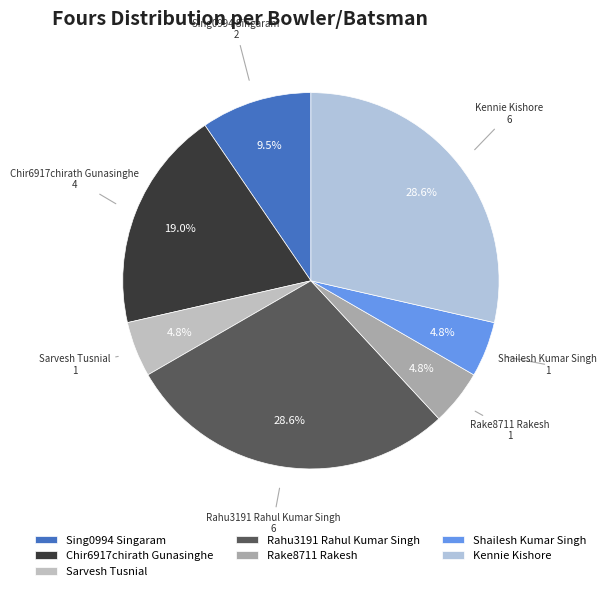

What percentage is the Rahu3191 Rahul Kumar Singh slice, to the nearest percent?

29%